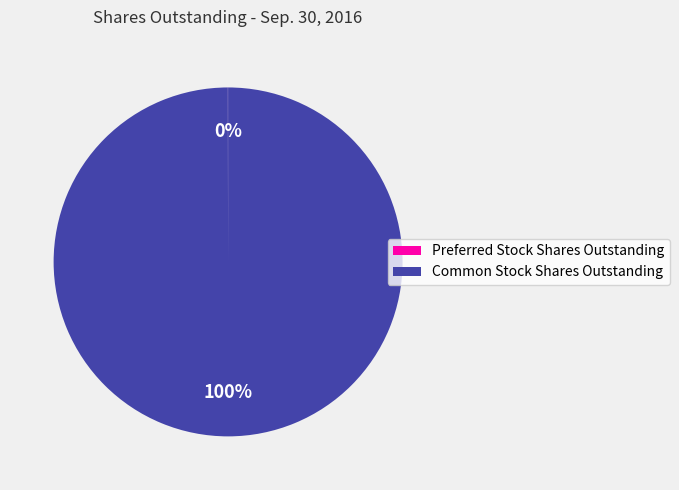

Which slice is the largest?

Common Stock Shares Outstanding